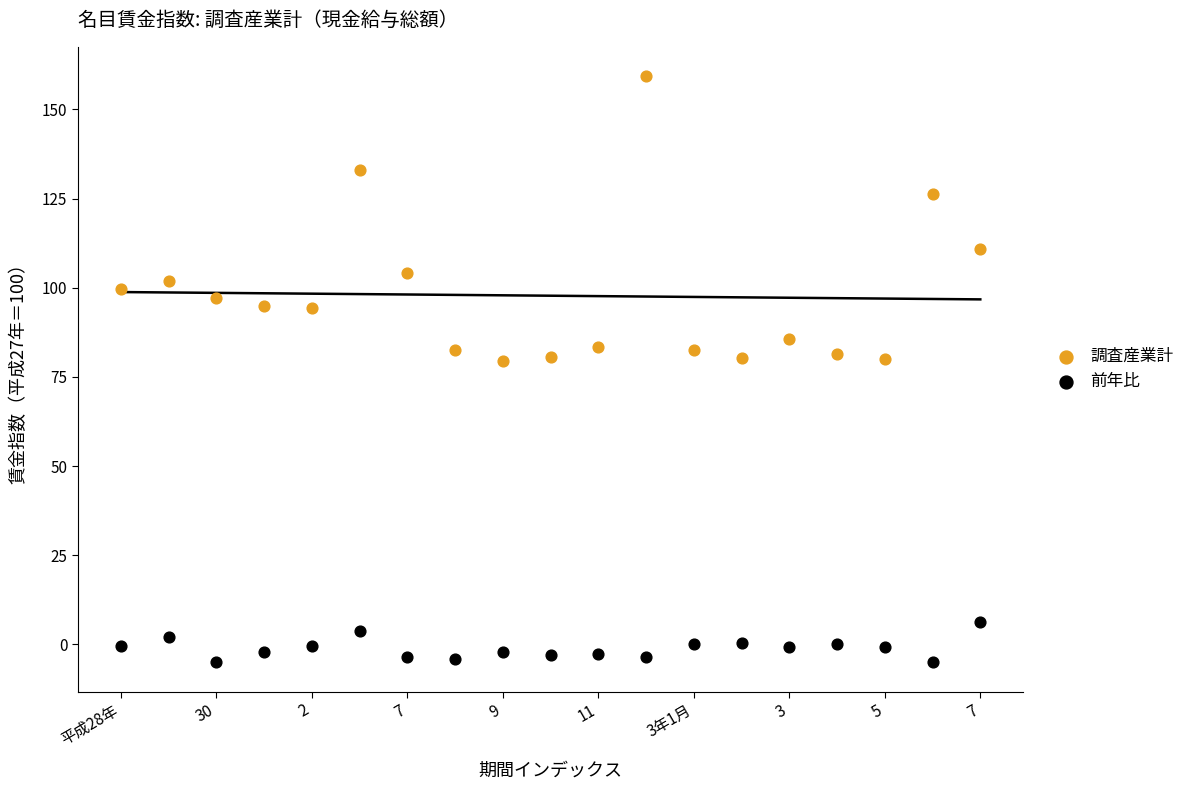

Which series has the widest spread of Y values?

調査産業計